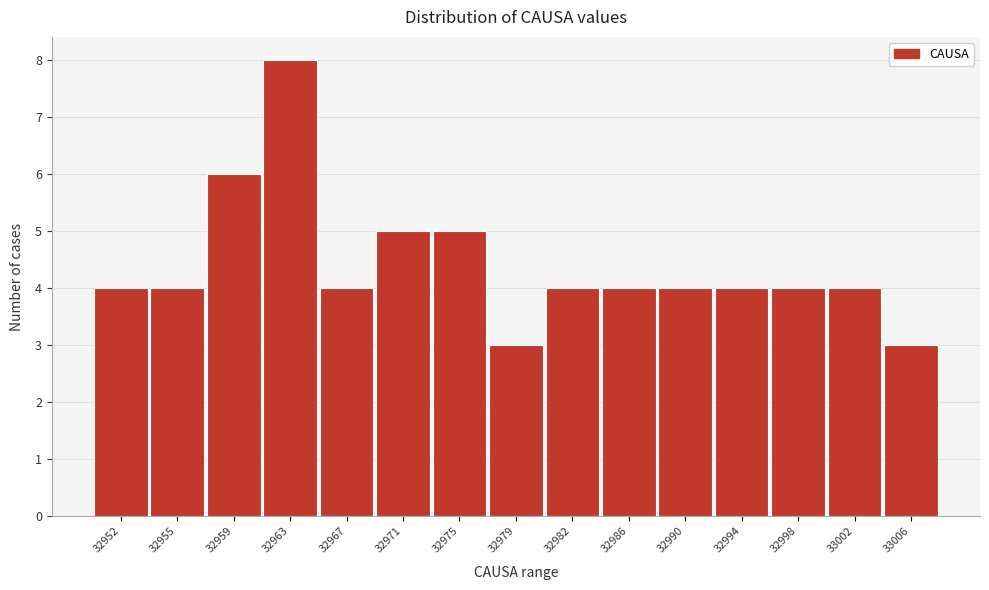

Reading right to left, transcribe all the data shown in this chart.

3	4	4	4	4	4	4	3	5	5	4	8	6	4	4